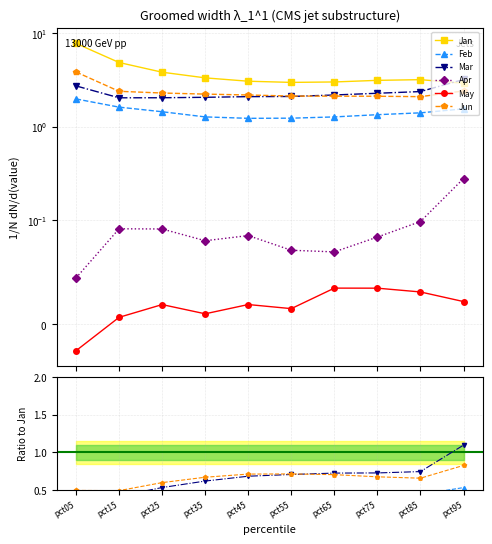

Does the chart have visible grid lines?

Yes